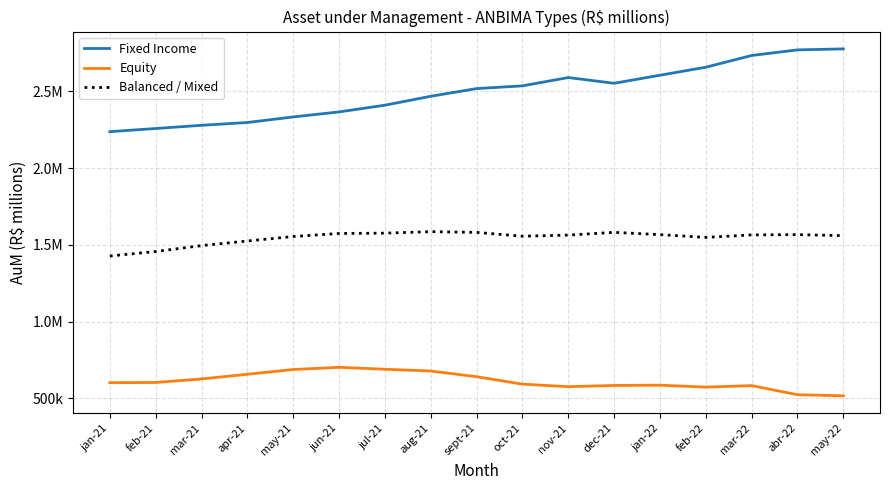

What are all the series names shown in the legend?

Fixed Income, Equity, Balanced / Mixed